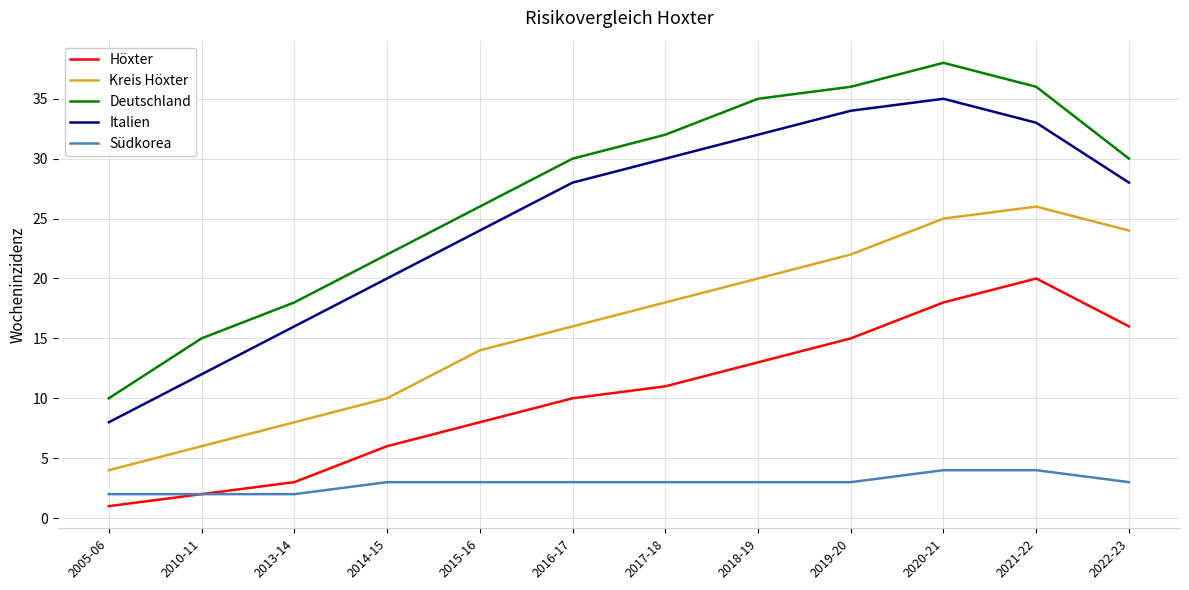

Is the value of Höxter at 2015-16 greater than the value of Deutschland at 2015-16?

No